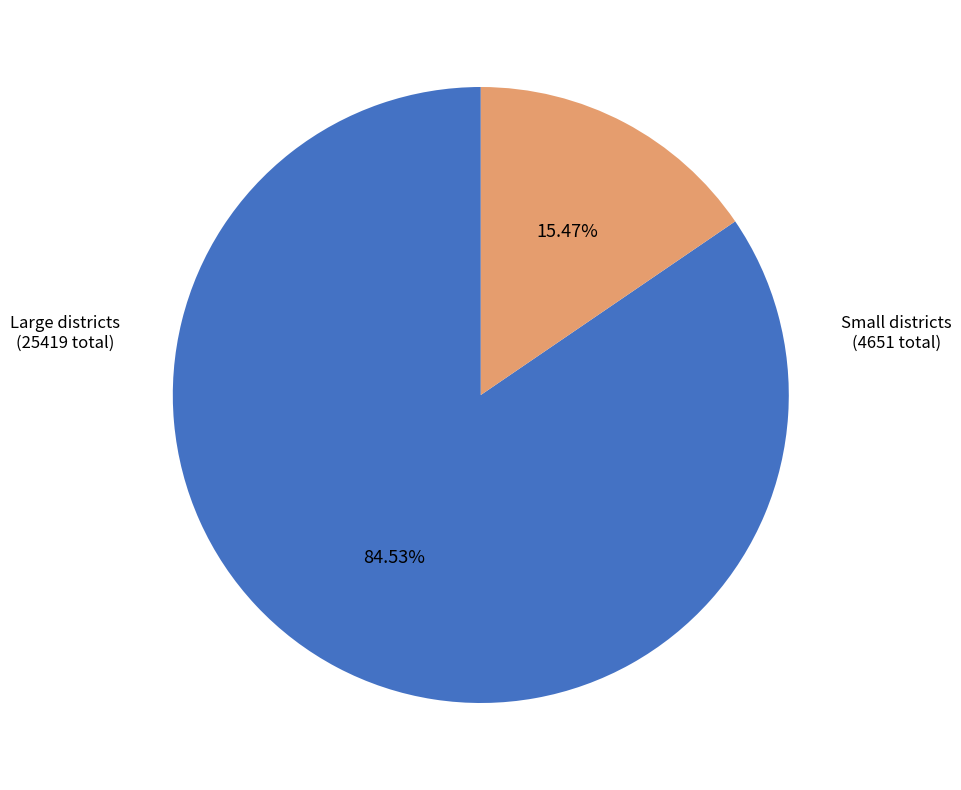

Is there a majority slice in this chart?

Yes